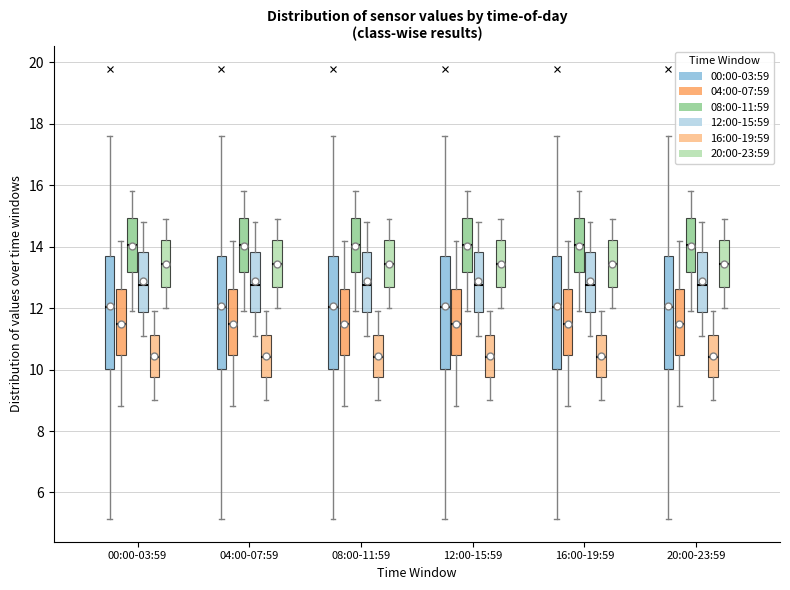

Where is the upper edge of the box for 20:00-23:59 (04:00-07:59) on the y-axis? The values are not printed on the chart, so give them approximately, as read against the axis.

12.6